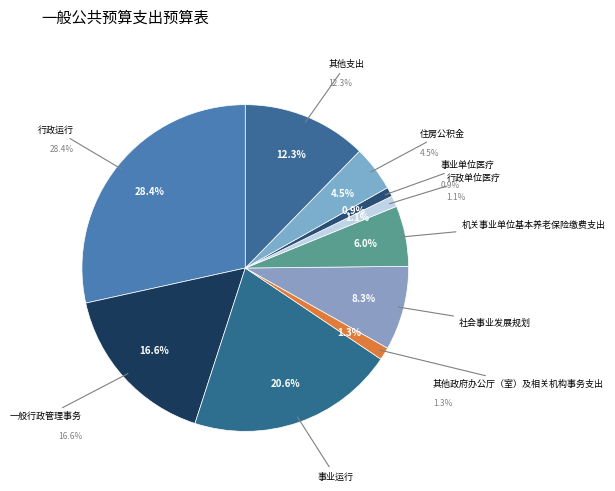

Which has a higher value, 一般行政管理事务 or 住房公积金?

一般行政管理事务